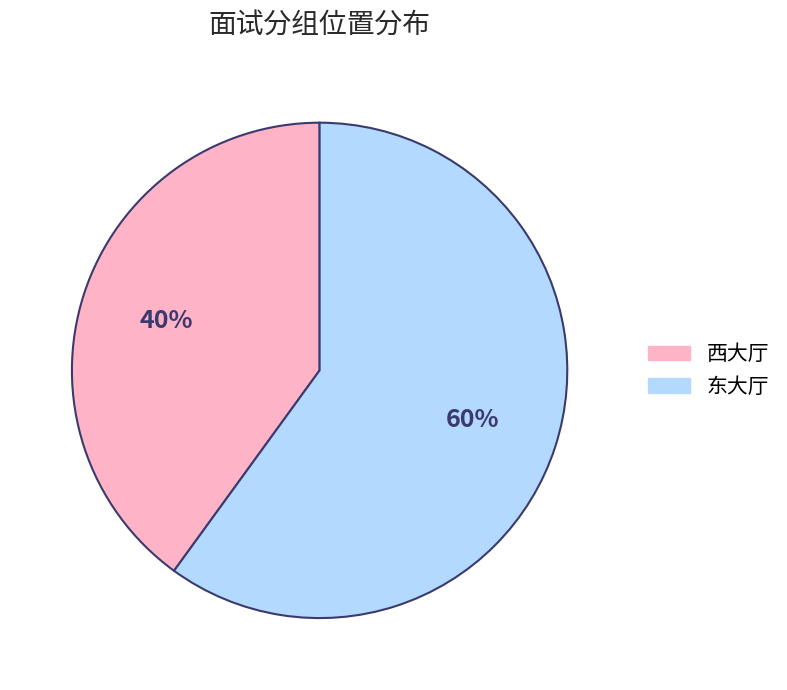

The 东大厅 slice represents 49% of the pie. True or false?

False